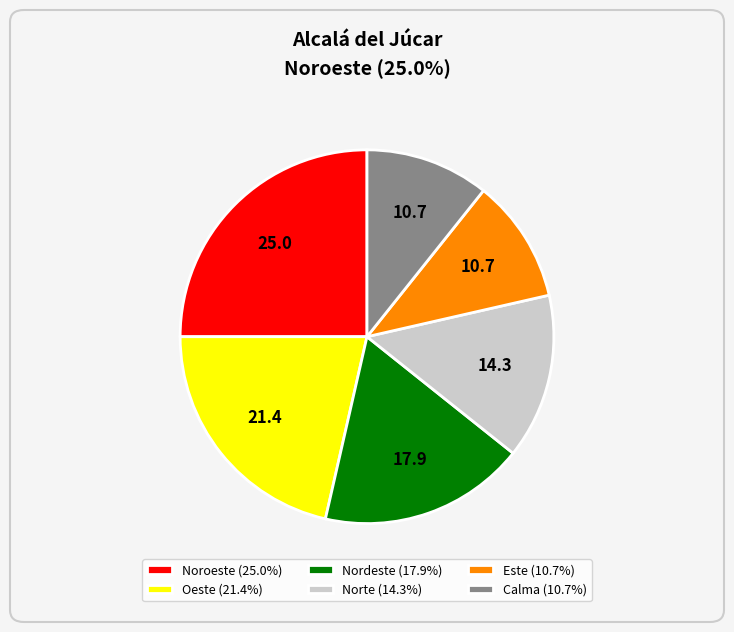

What is the largest slice in the pie chart?

Noroeste